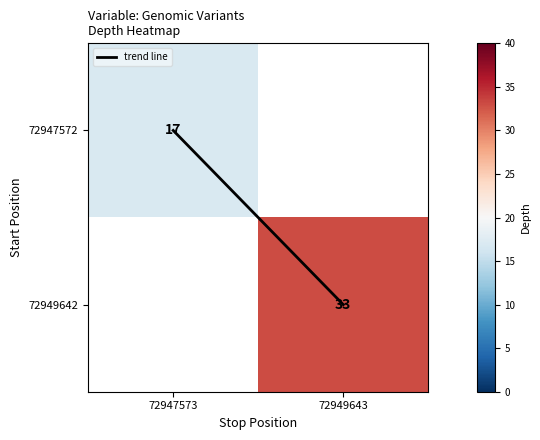

Rank the series by their maximum value, from lowest to highest.

trend line, 72947572, 72949642